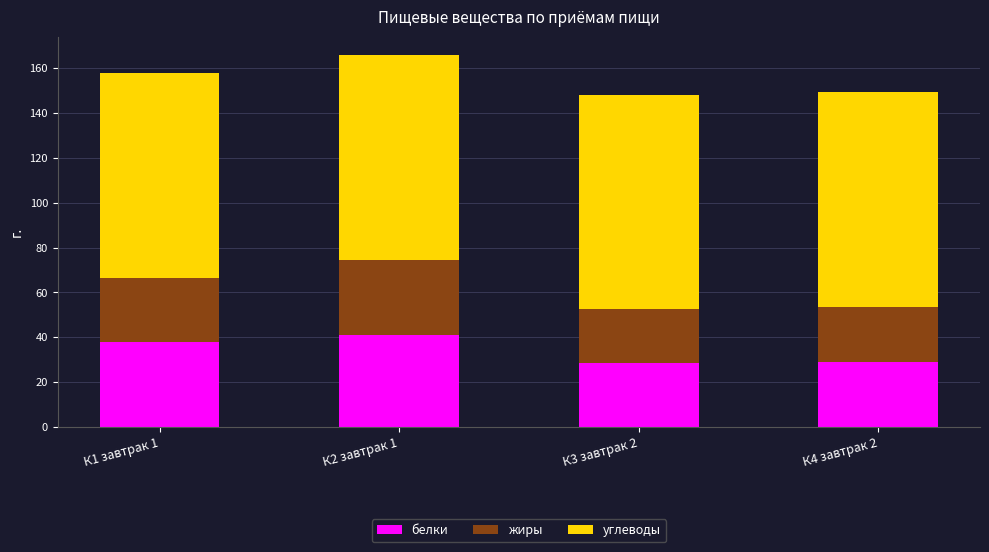

What is the total value across all series at К4 завтрак 2?

149.4